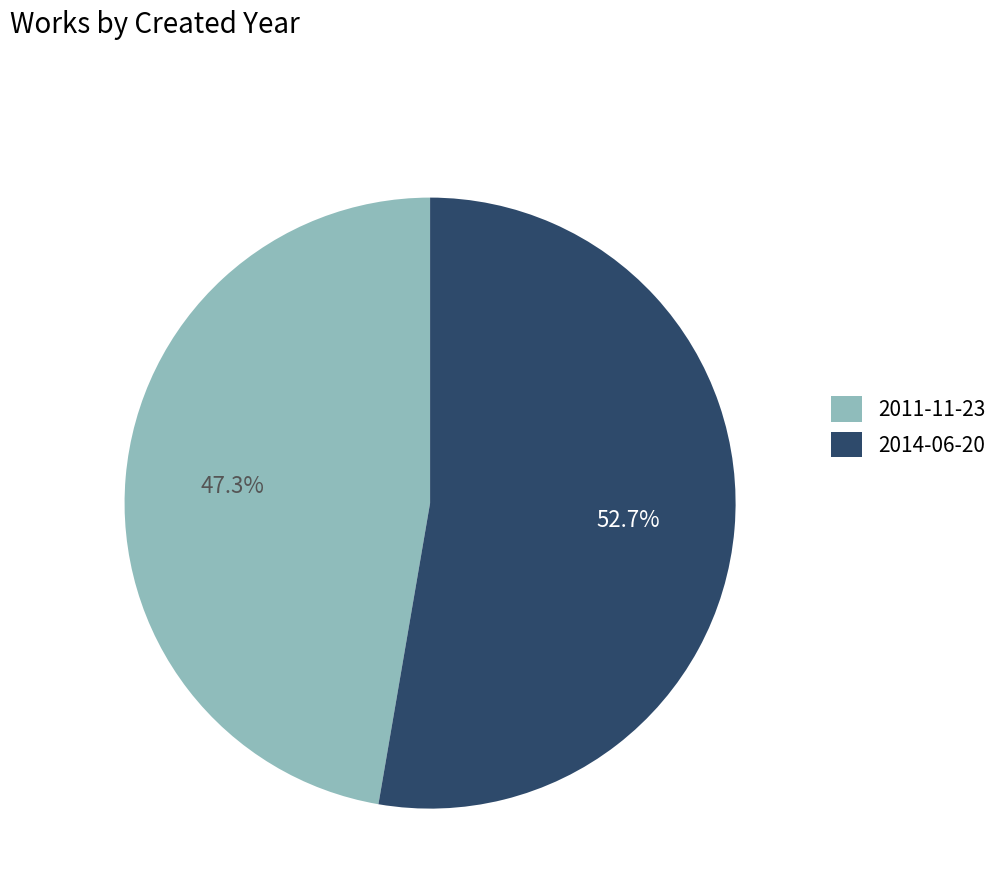

To the nearest percent, what is the difference between the 2011-11-23 and 2014-06-20 slice percentages?

5%